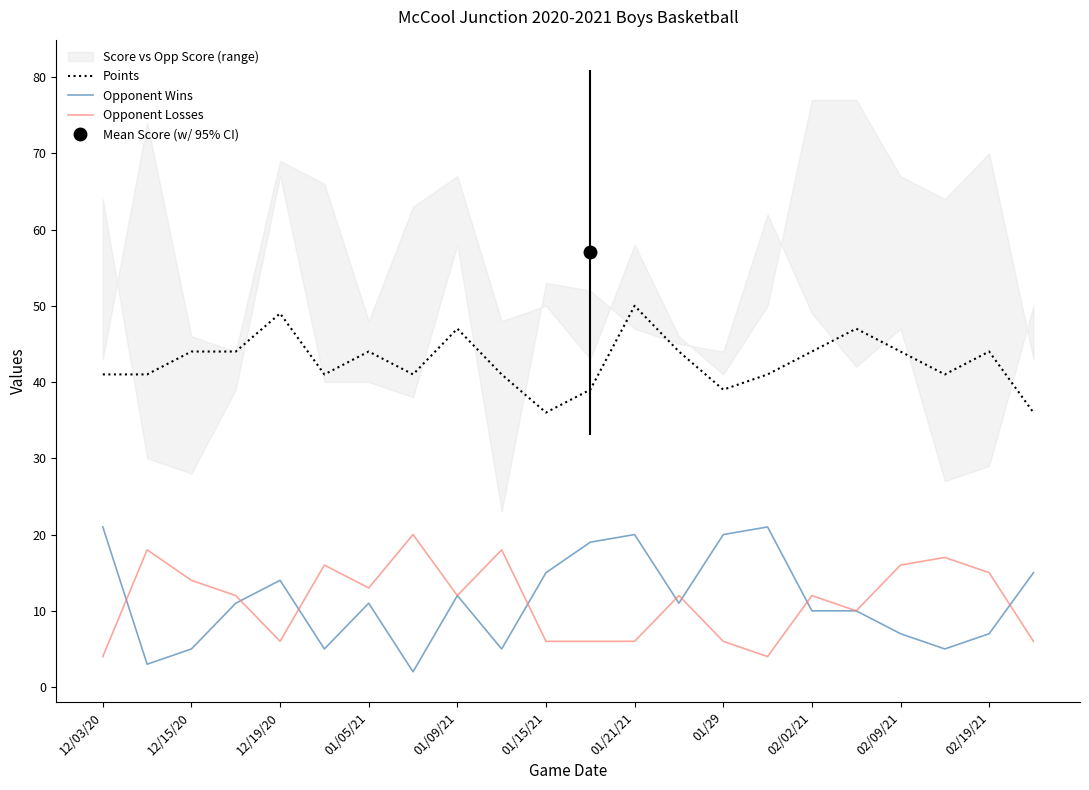

The Opponent Losses series shows 6 at 01/29. True or false?

True